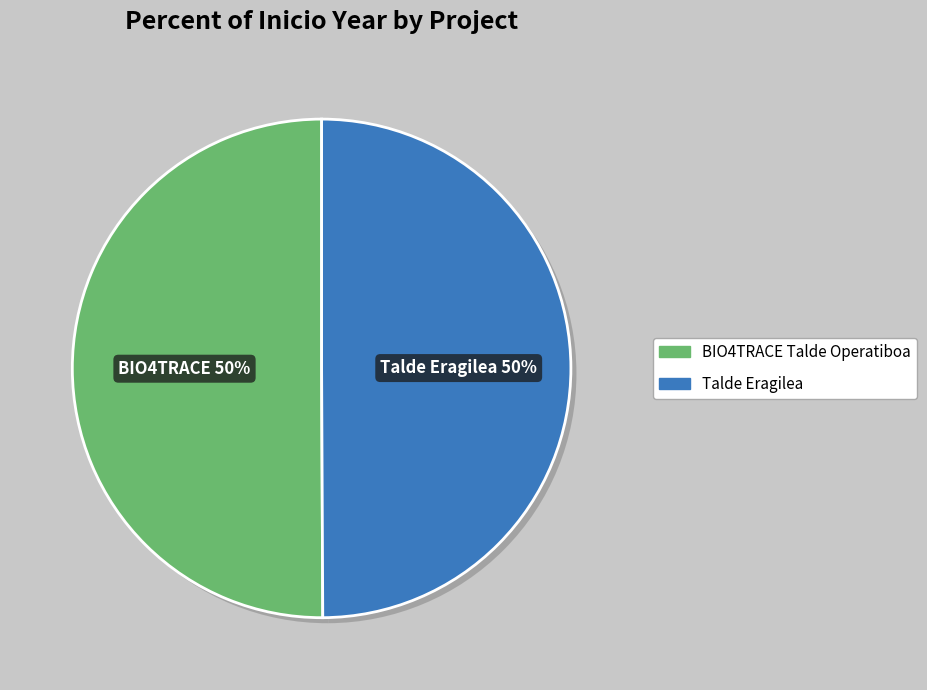

To the nearest percent, what portion does Talde Eragilea represent?

50%